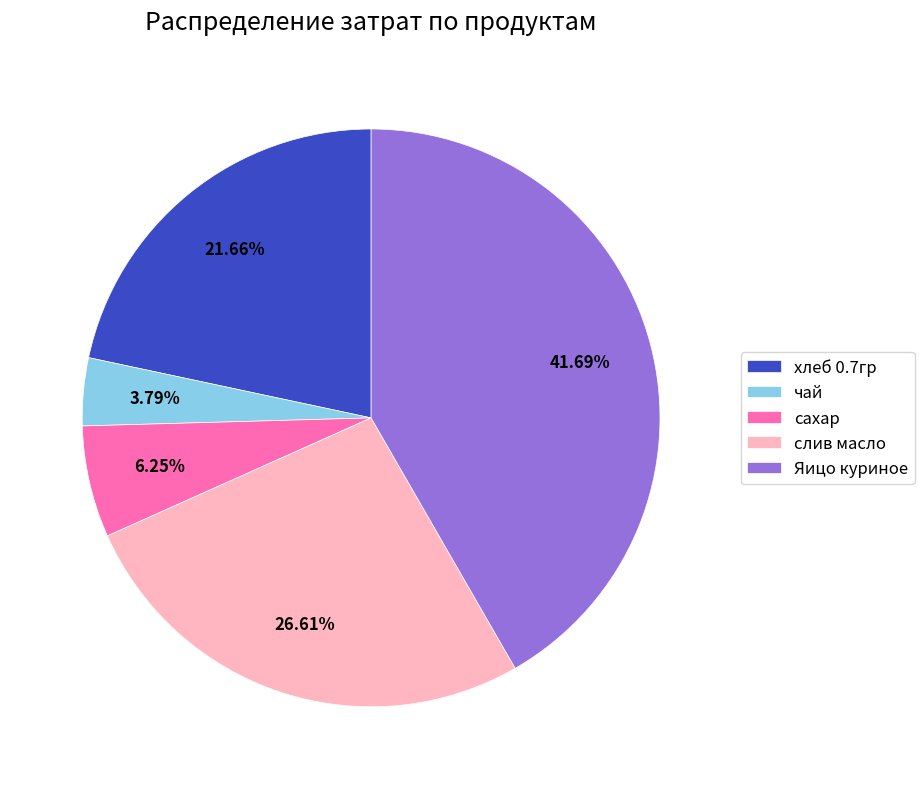

Count the number of slices in the pie.

5